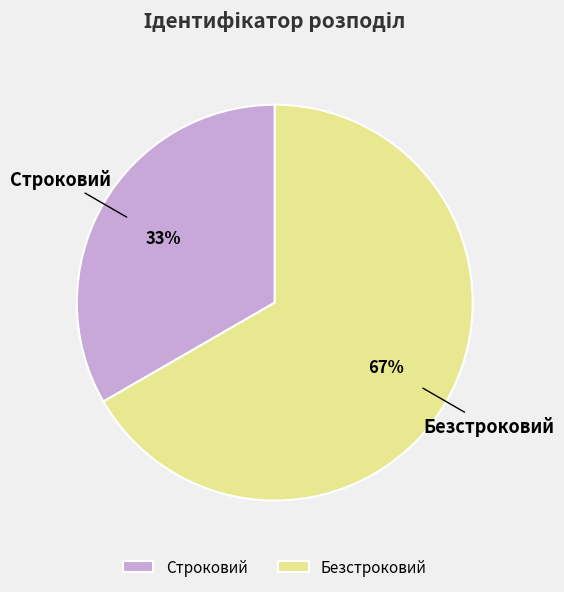

Between Безстроковий and Строковий, which is larger?

Безстроковий